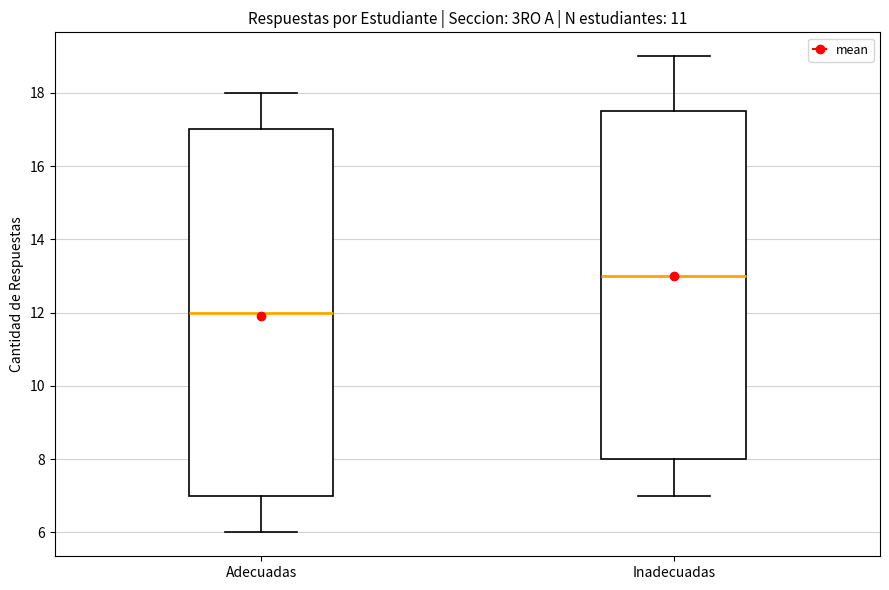

Reading left to right, transcribe this box plot: for each box, give where its median line is, the range the box spans, and where its two whiskers end, as read against the y-axis. The values are not printed on the chart, so give them approximately, as read against the axis.

Adecuadas: median 12.0, box 7.0 to 17.0, whiskers 6.0 to 18.0
Inadecuadas: median 13.0, box 8.0 to 17.6, whiskers 7.0 to 19.0